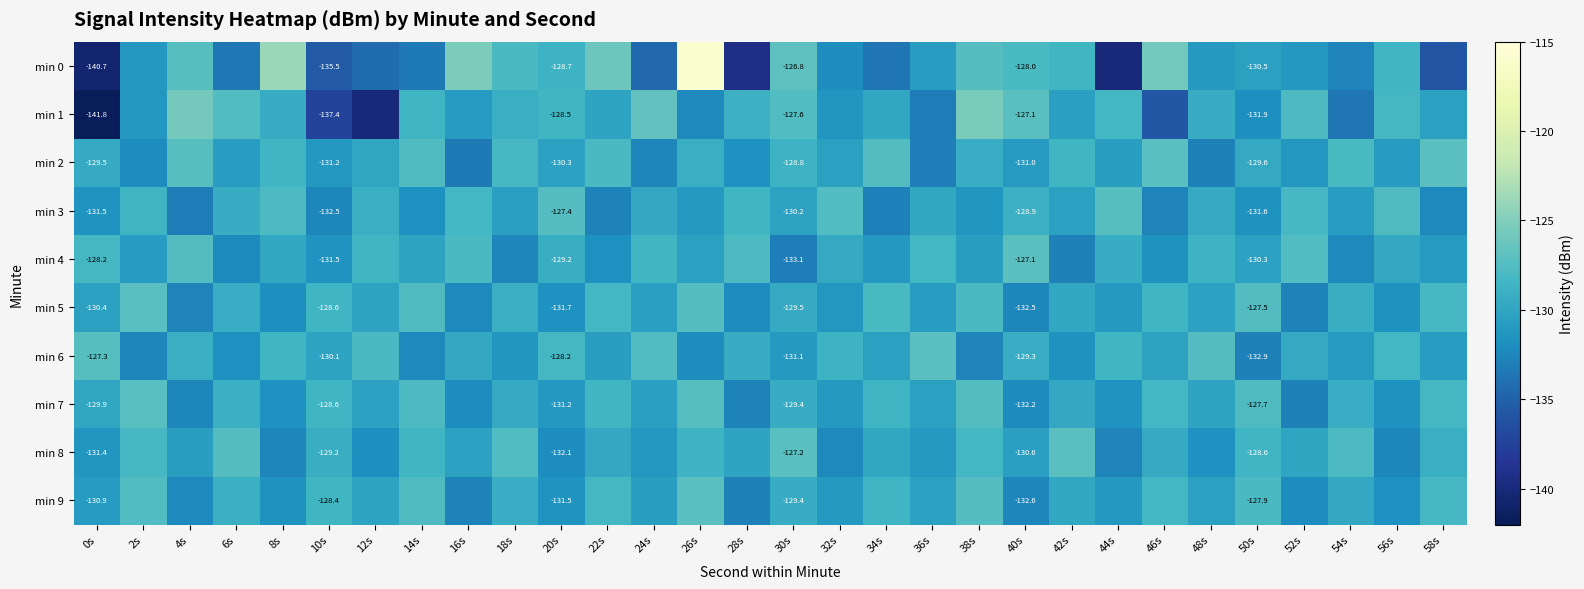

Between 6s and 44s, which series saw the biggest shift?

min 0